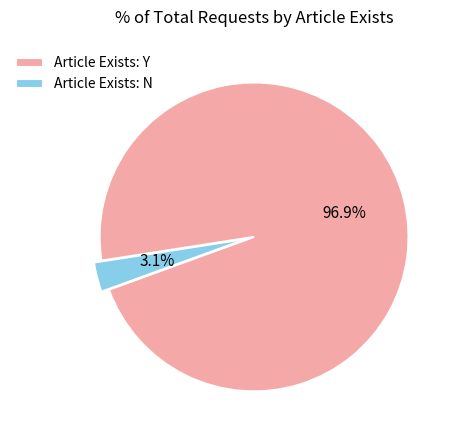

What is the smallest slice in the pie chart?

Article Exists: N